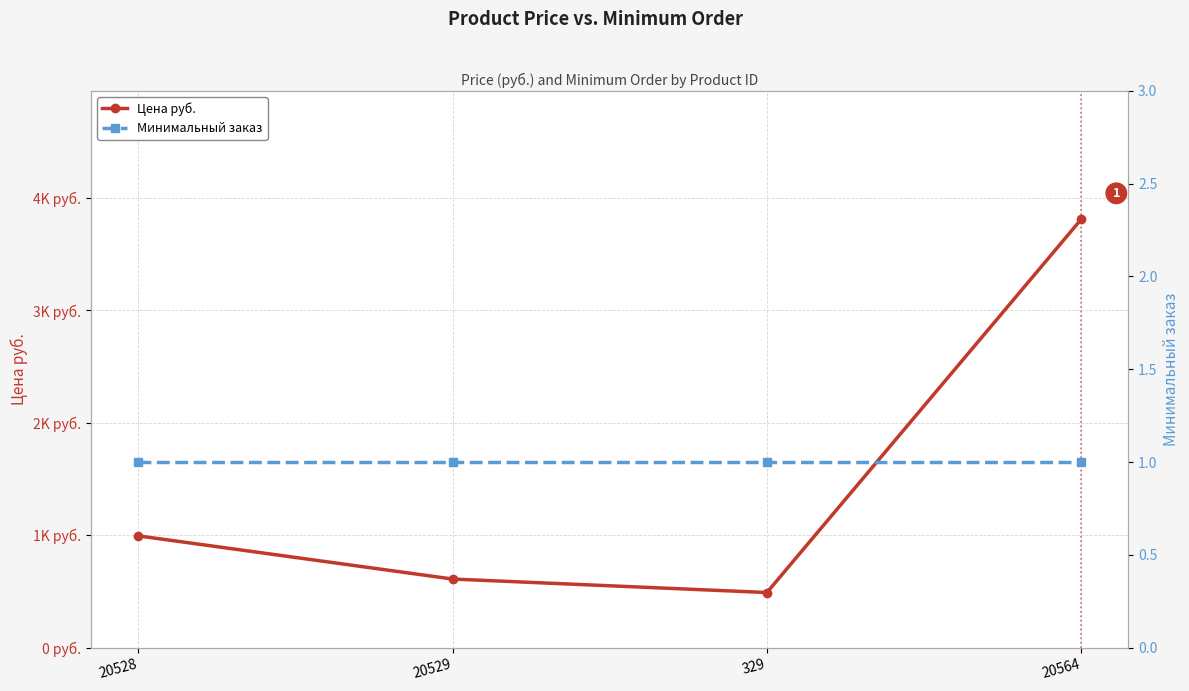

How many lines are shown in the chart?

2